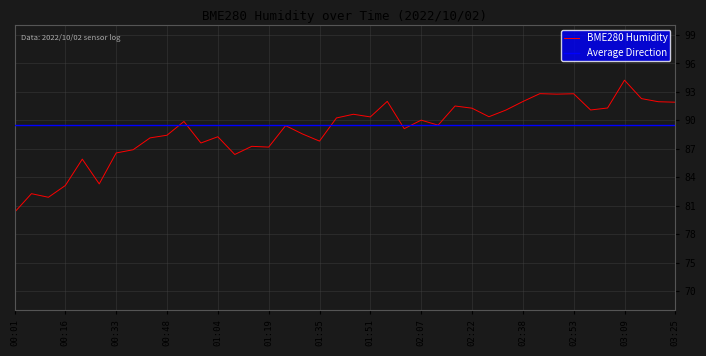

Reading left to right, what are all the values shown in this chart?

80.3	82.3	81.9	83.1	85.9	83.3	86.6	86.9	88.2	88.4	89.9	87.6	88.3	86.4	87.3	87.2	89.4	88.6	87.8	90.2	90.6	90.4	92.0	89.1	90.0	89.5	91.5	91.3	90.4	91.1	92.0	92.8	92.8	92.8	91.1	91.3	94.2	92.3	92.0	91.9